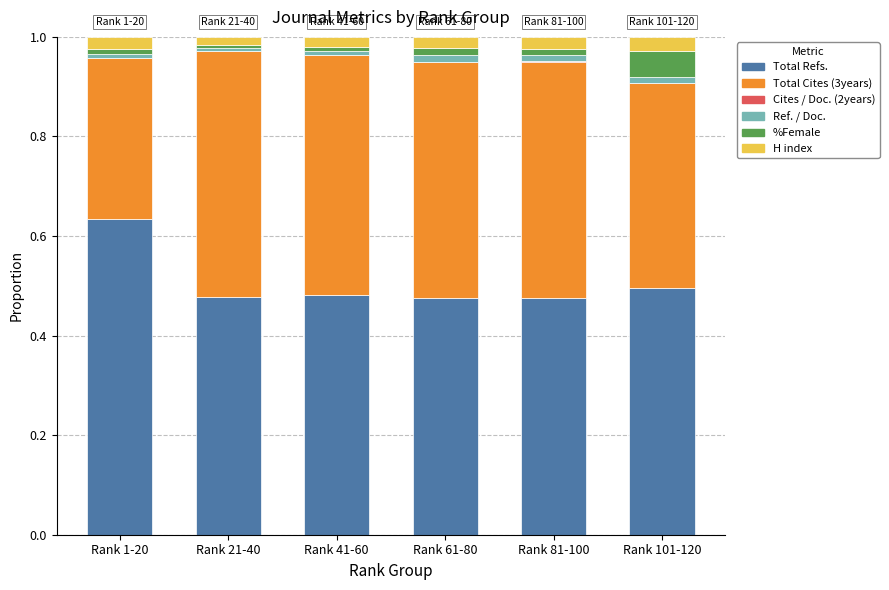

The Total Refs. series shows 0.5 at Rank 101-120. True or false?

True